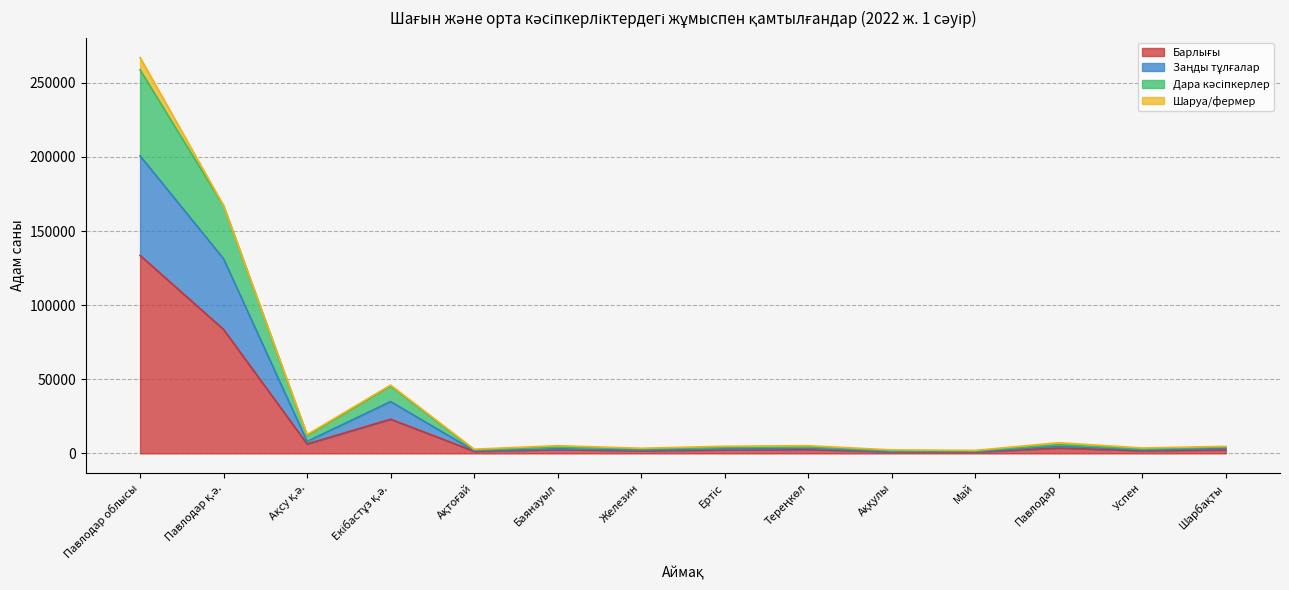

True or false: Заңды тұлғалар and Дара кәсіпкерлер intersect in this chart.

False